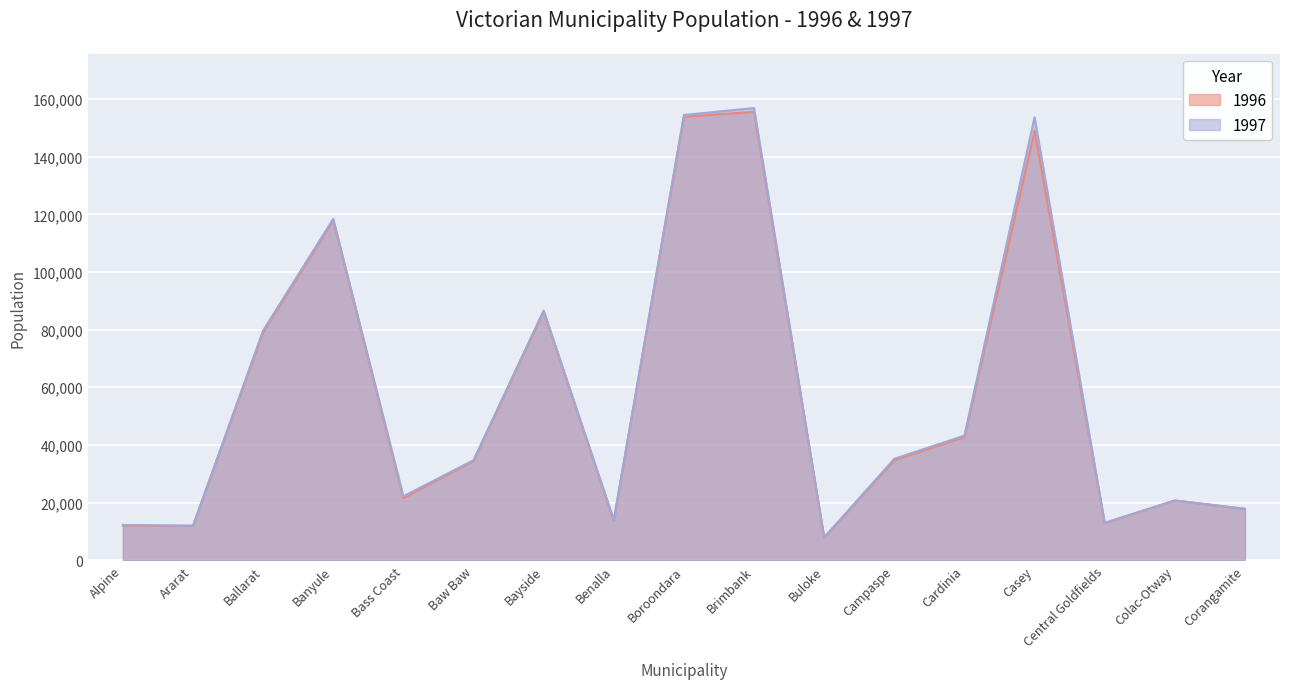

What is the spread (max minus min) of values at Corangamite?

38